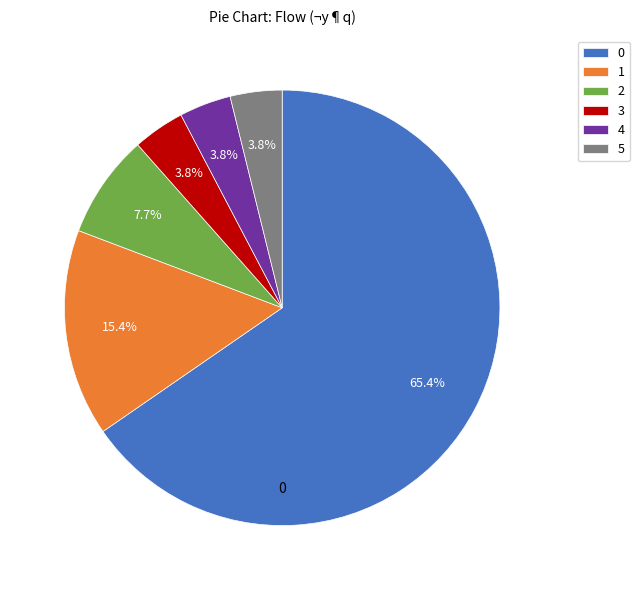

What percentage is the 0 slice, to the nearest percent?

65%